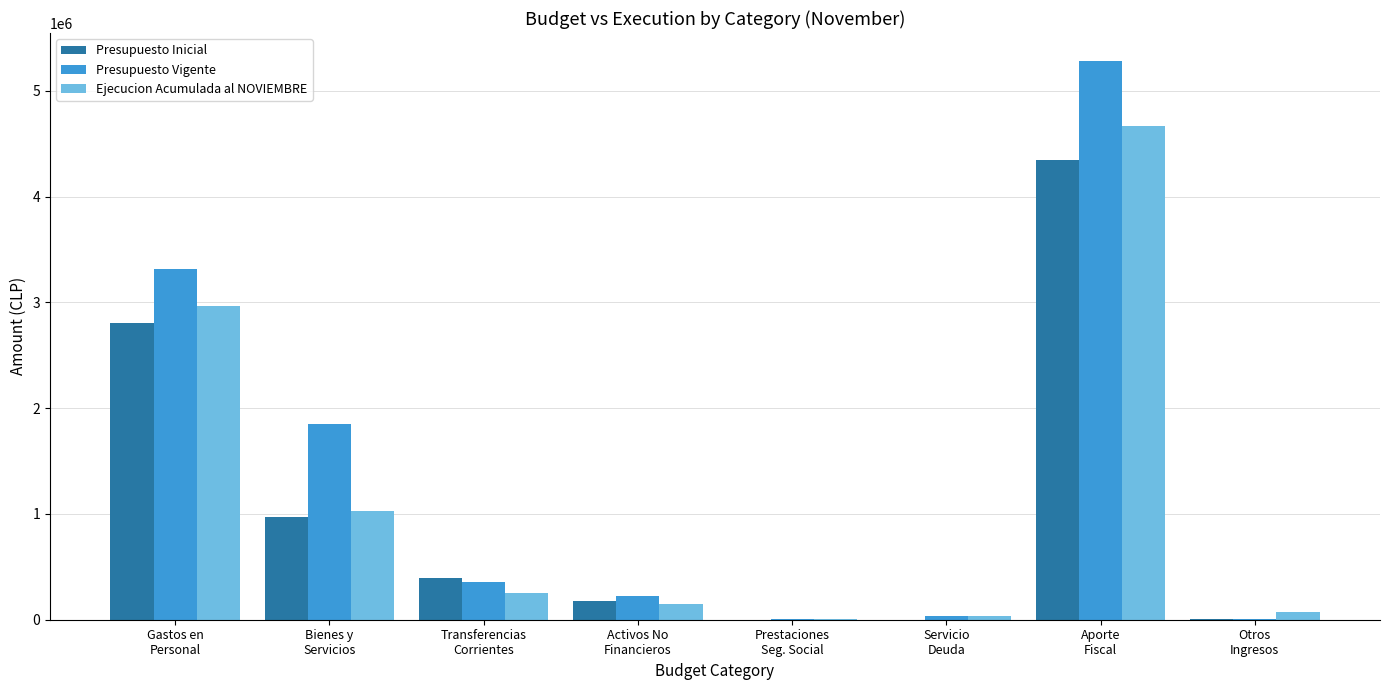

What is the greatest value displayed?

5283791